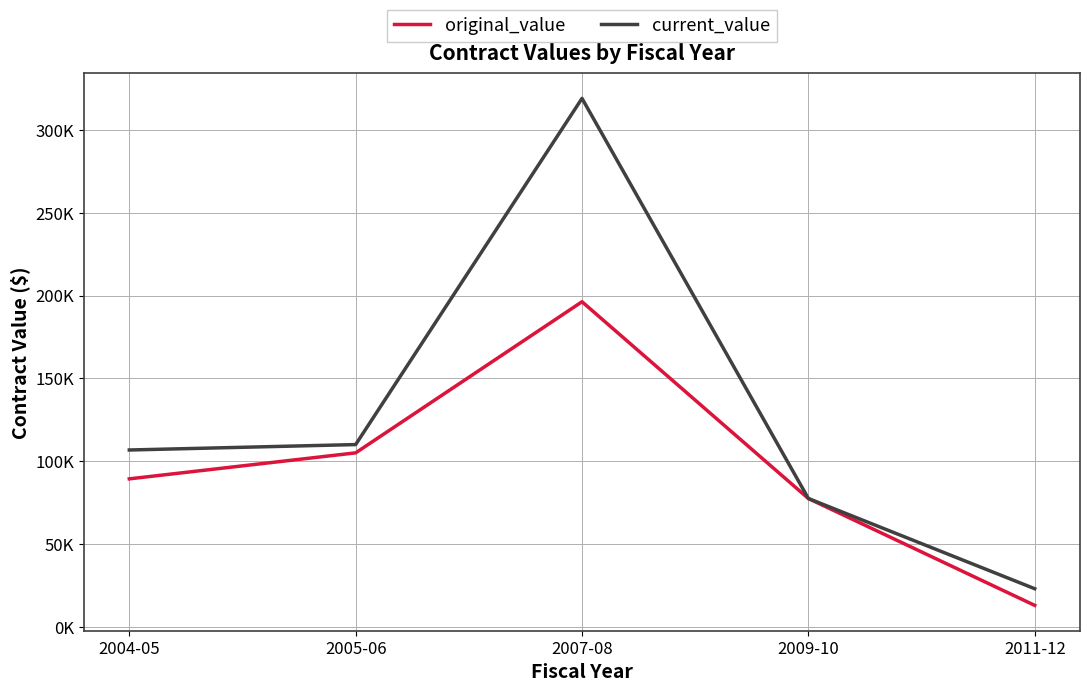

What are all the series names shown in the legend?

original_value, current_value